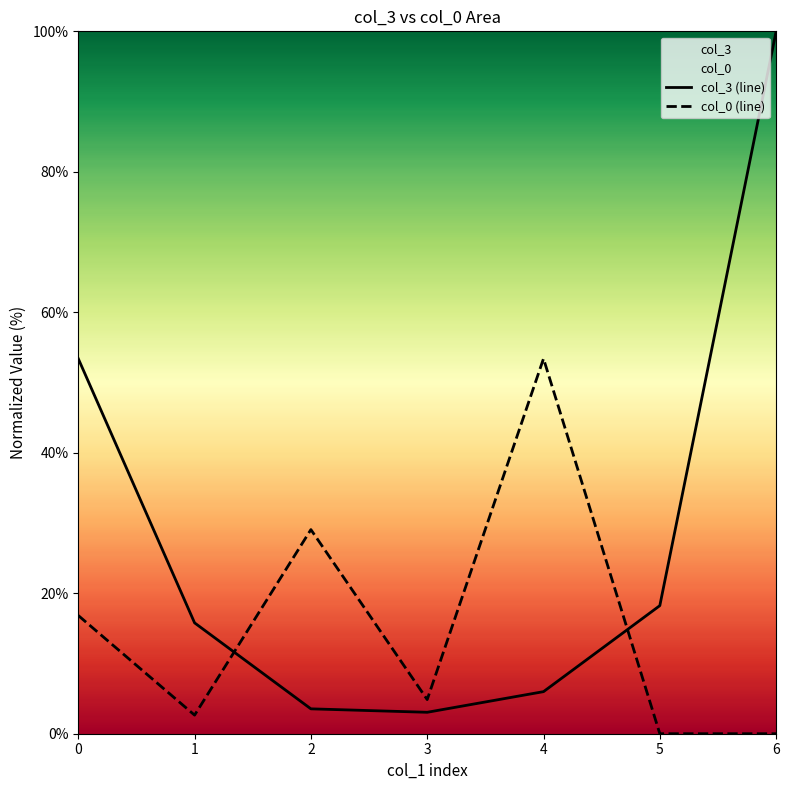

How many positive values does the col_0 (line) series have?

5